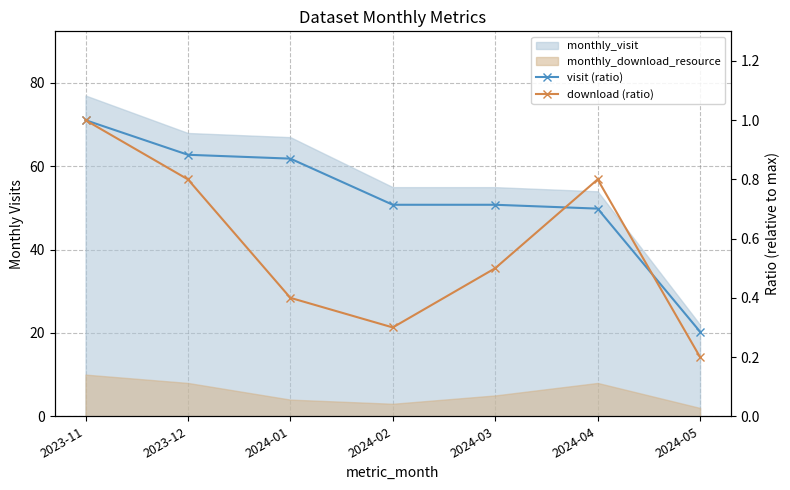

How many lines are shown in the chart?

2